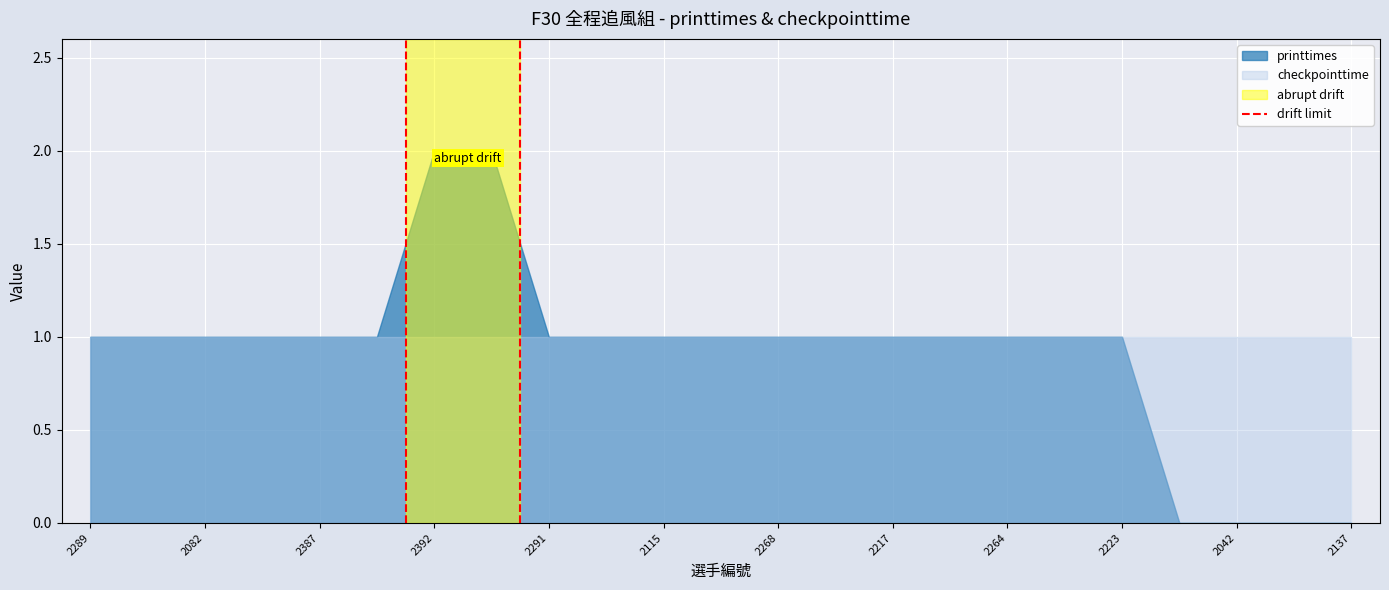

List the series in order of their peak value, highest first.

printtimes, checkpointtime